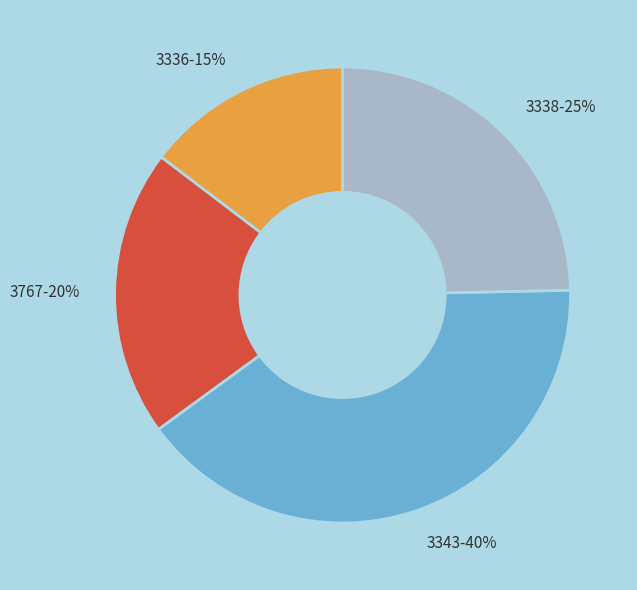

Rank the categories by value from lowest to highest.

3336, 3767, 3338, 3343